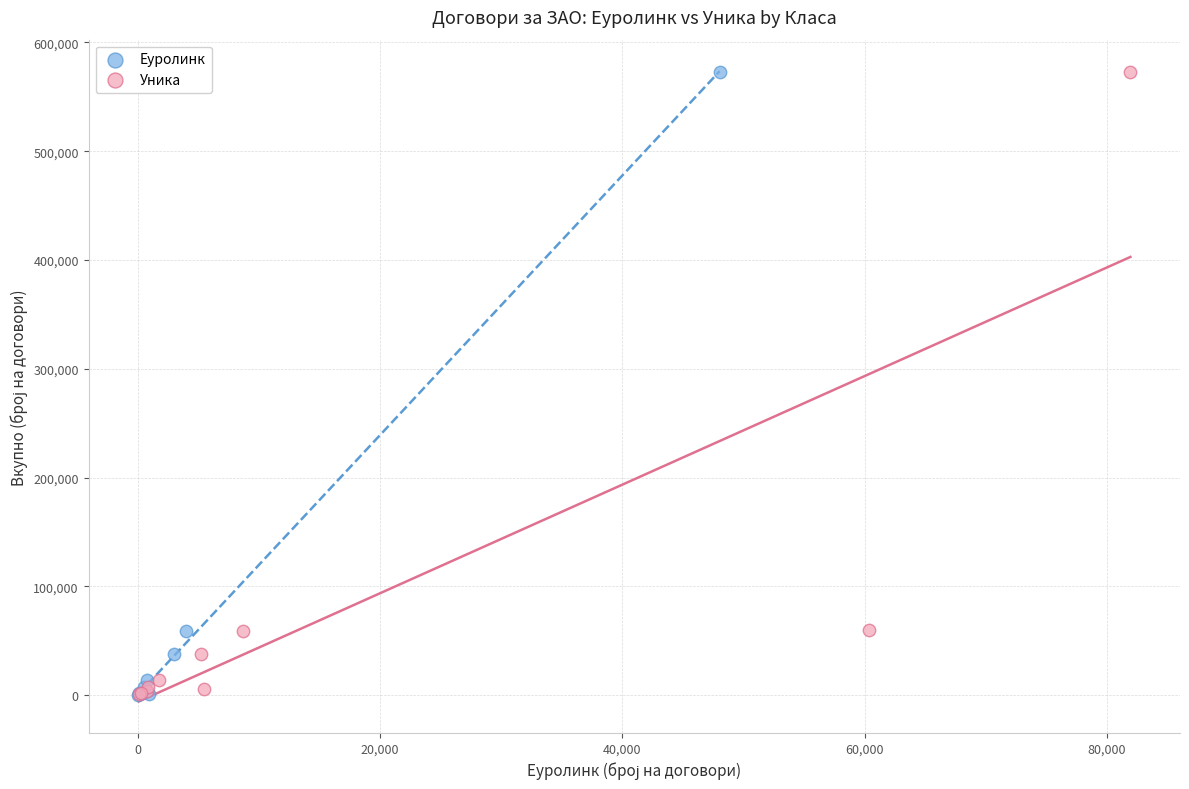

What are all the series names shown in the legend?

Еуролинк, Уника